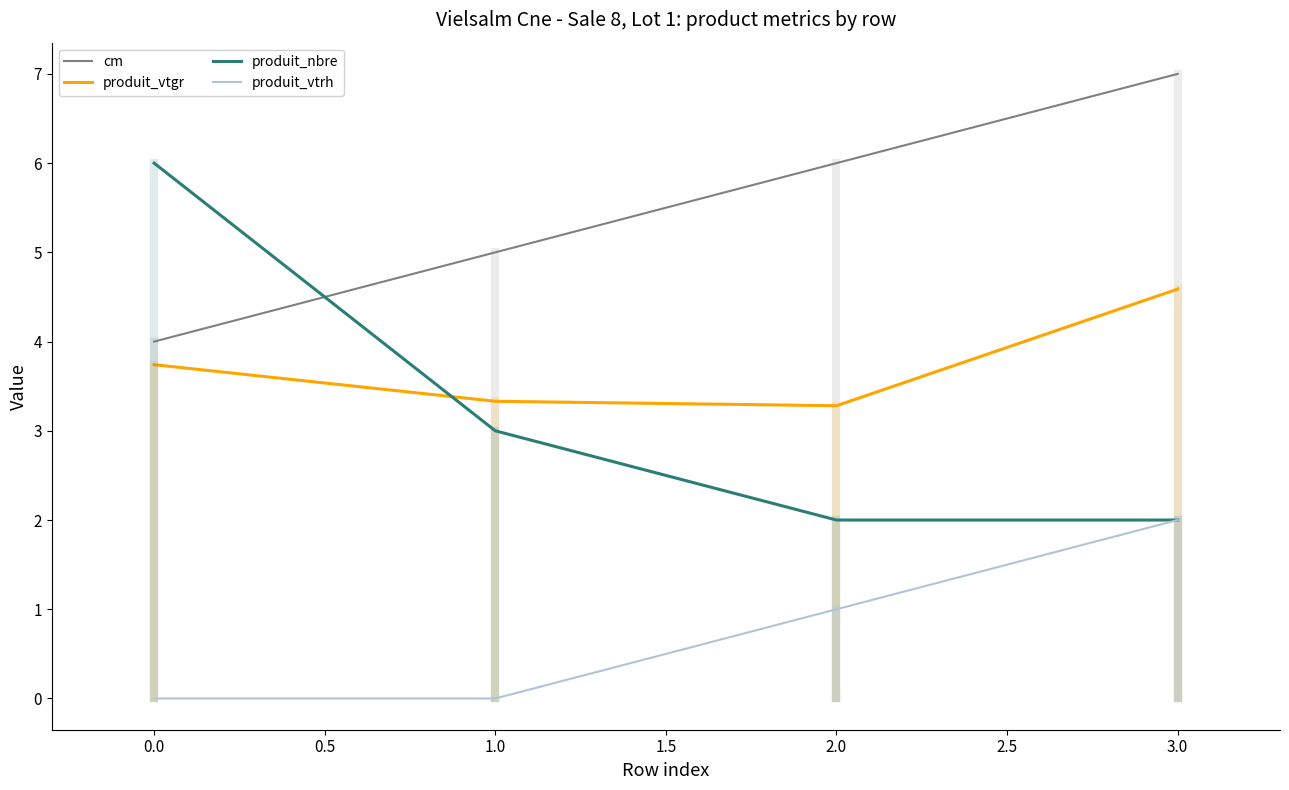

At 2.0, list the series in order from smallest to largest.

produit_vtrh, produit_nbre, produit_vtgr, cm